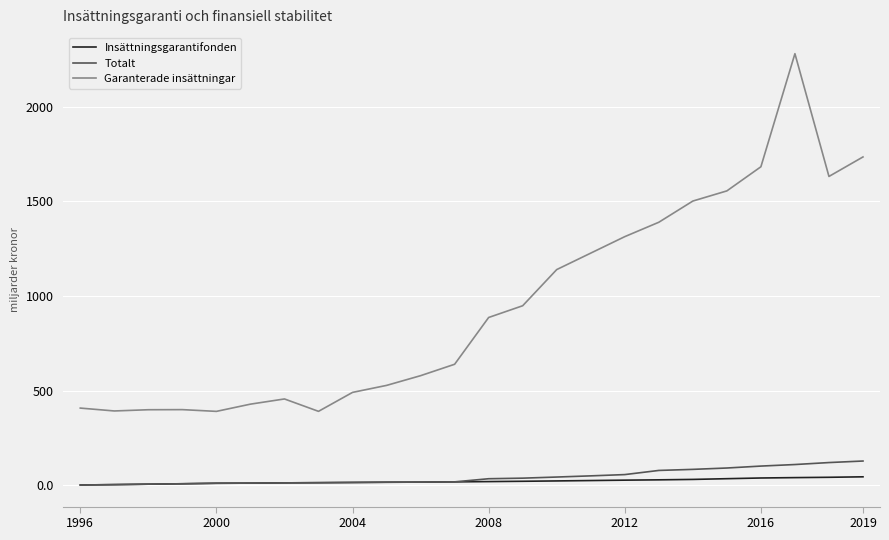

Which series has the widest spread of values?

Garanterade insättningar